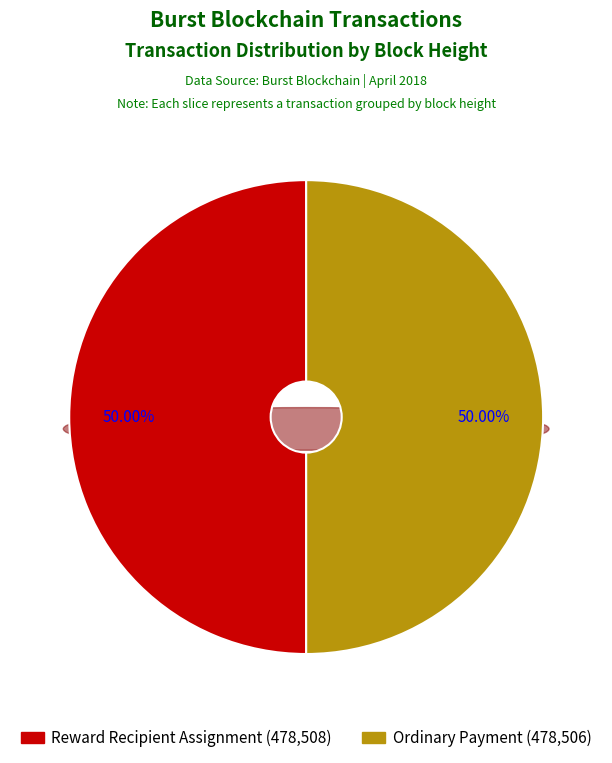

The 478506 slice represents 50% of the pie. True or false?

True